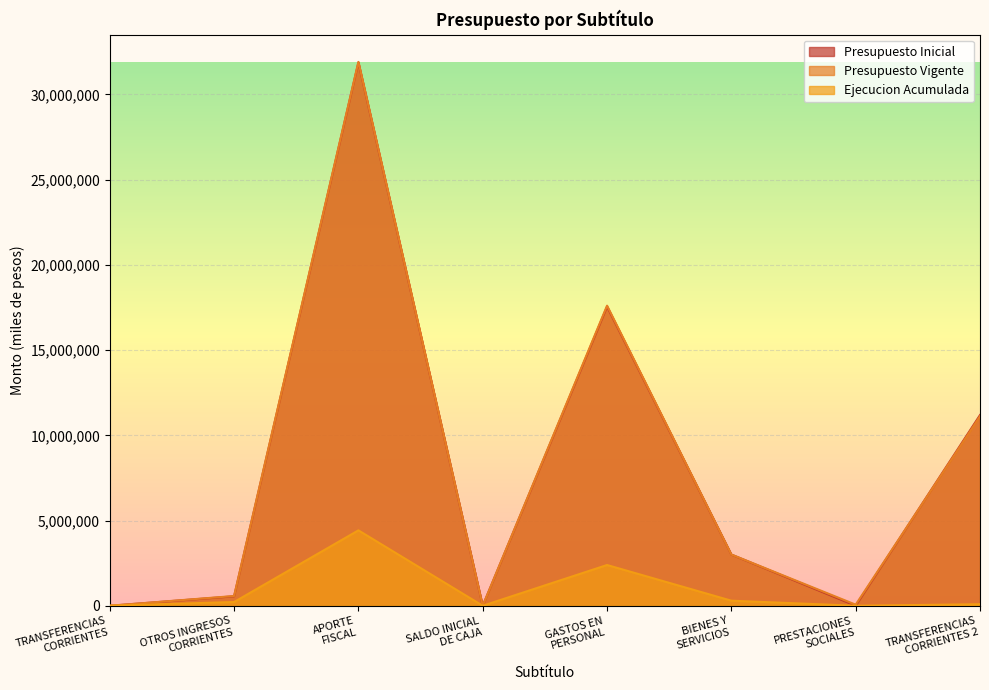

Between APORTE
FISCAL and TRANSFERENCIAS
CORRIENTES 2, which is larger?

APORTE
FISCAL